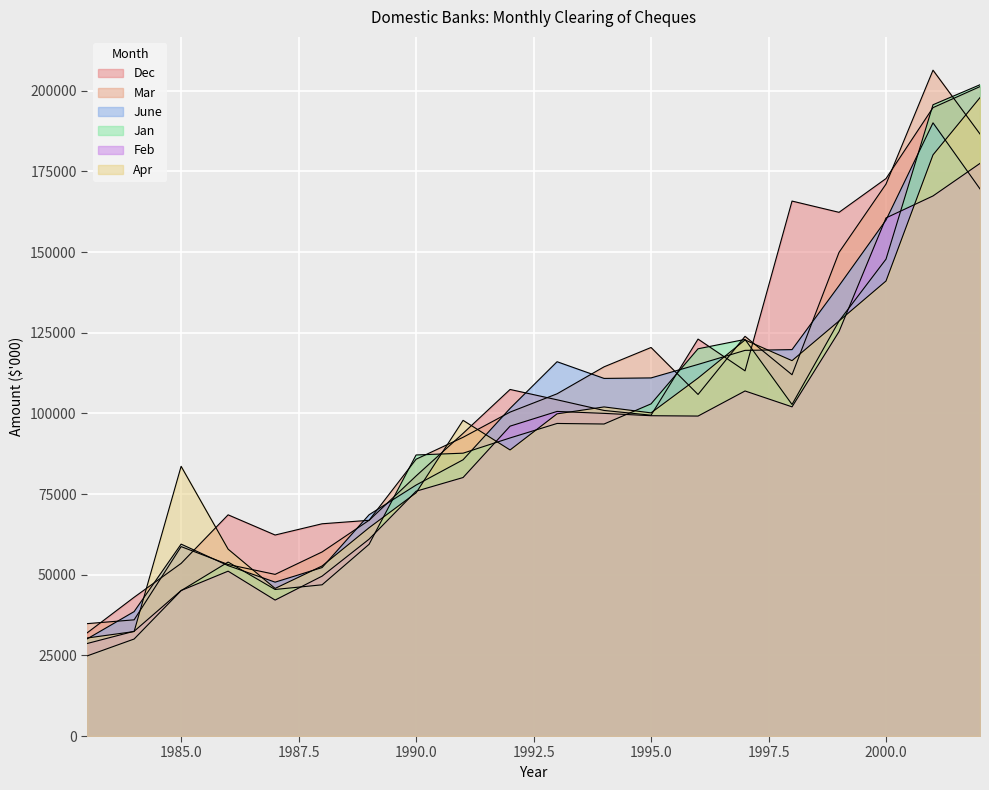

What is the value of the Dec point at the 20th from the left?

201279